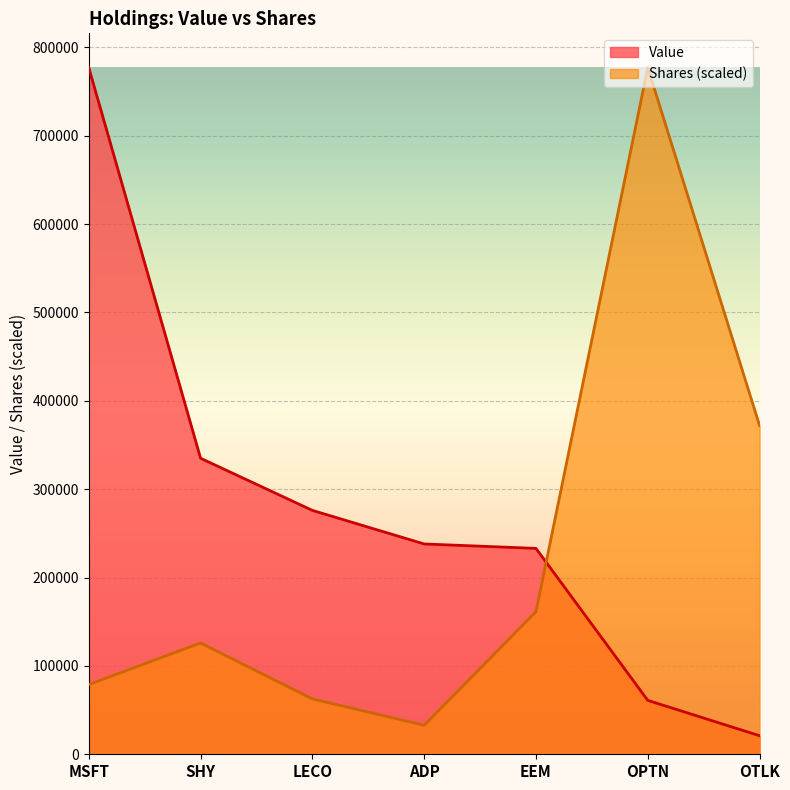

Is the value of Shares or principal amount at LECO greater than the value of Value at EEM?

No